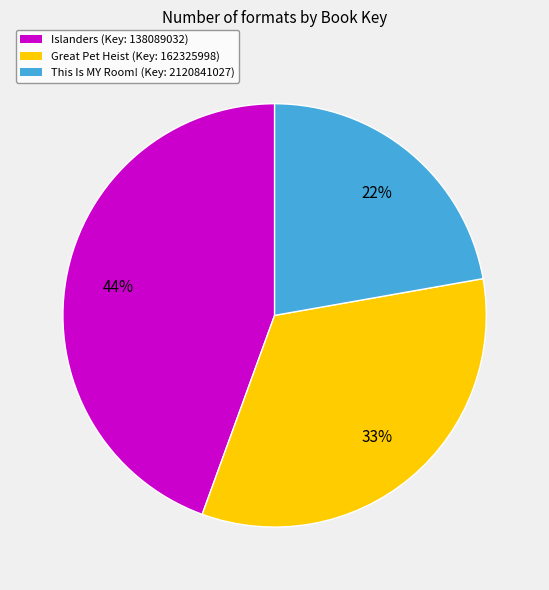

Is there a majority slice in this chart?

No